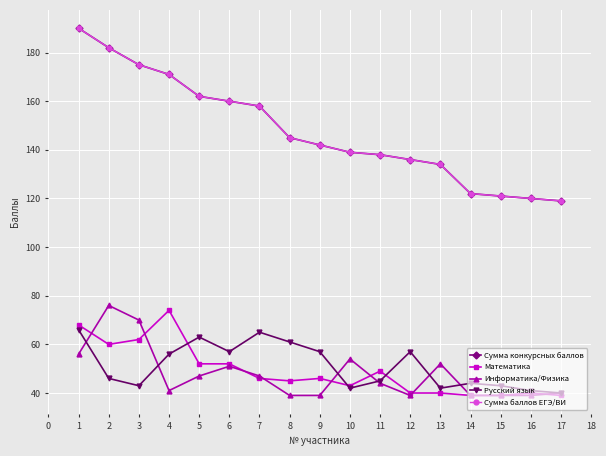

Does the chart have visible grid lines?

Yes